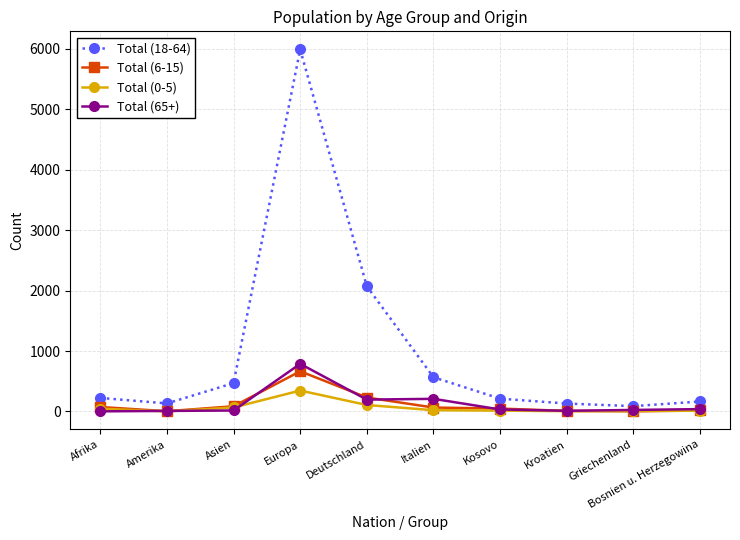

Which category has the highest value across all series?

Europa